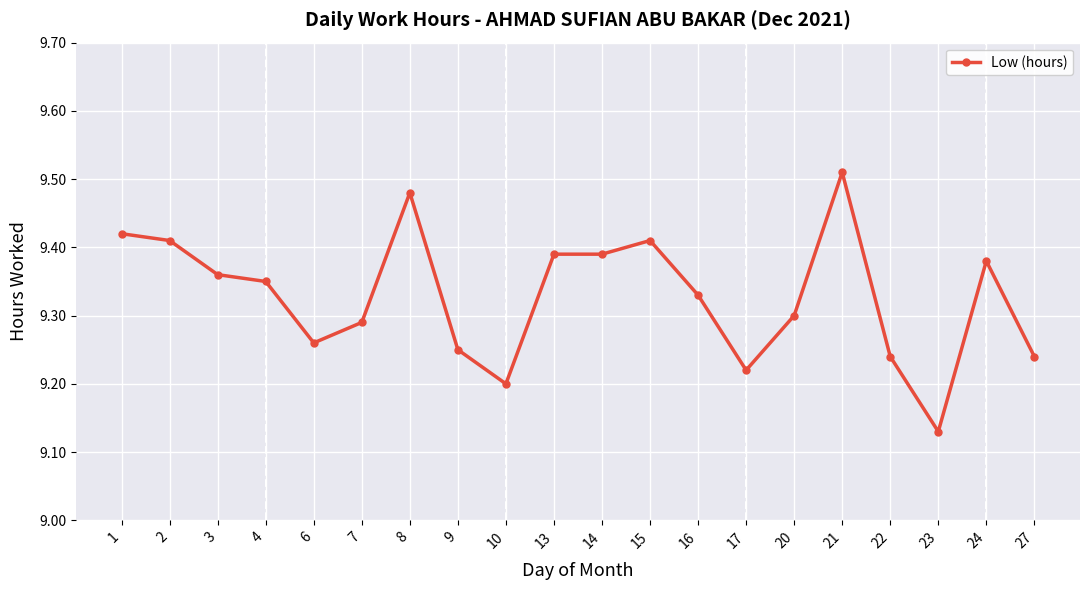

At which category does the chart reach its minimum across all series?

23